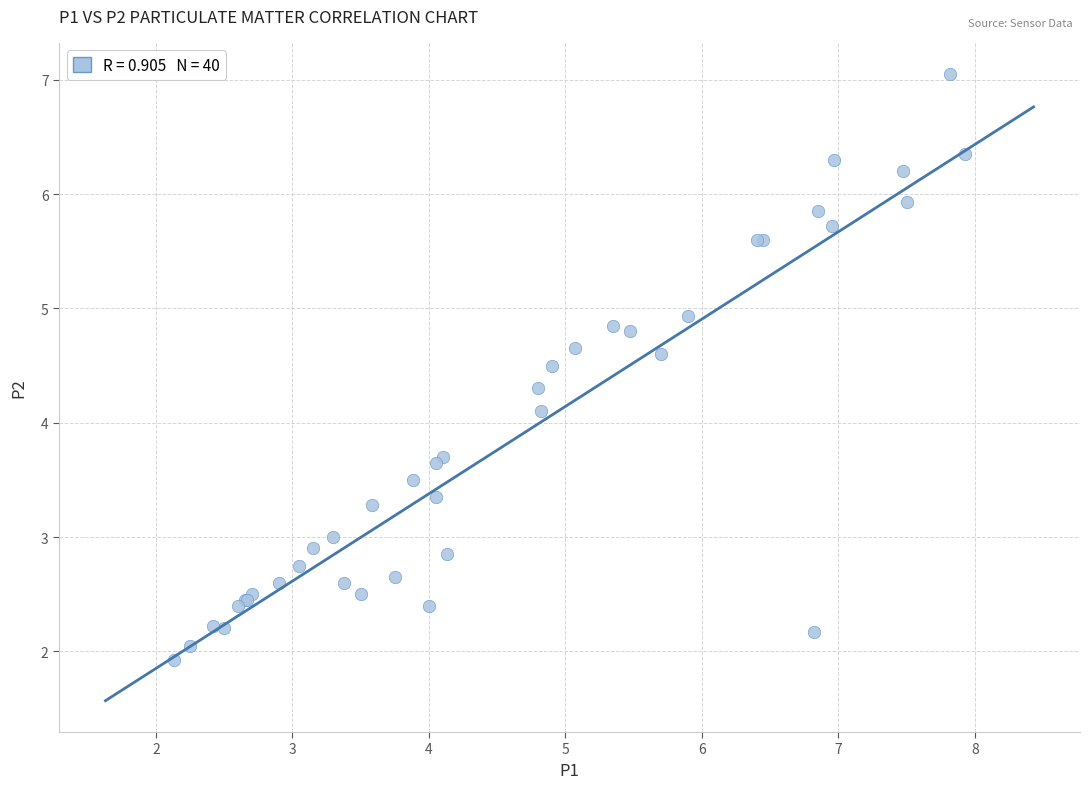

What Y value in the scatter plot is closest to 4?

4.1